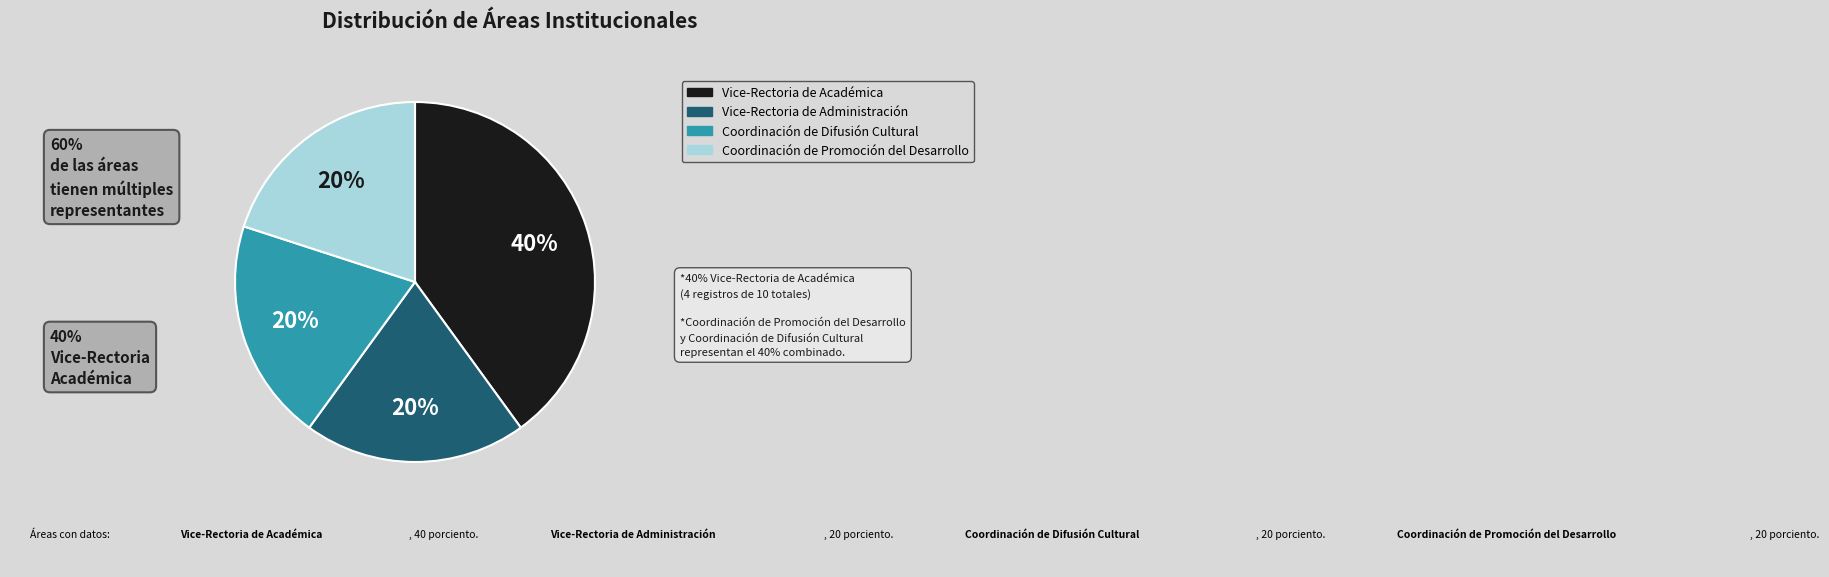

Combined, do Coordinación de Promoción del Desarrollo and Coordinación de Difusión Cultural account for over 50%?

No